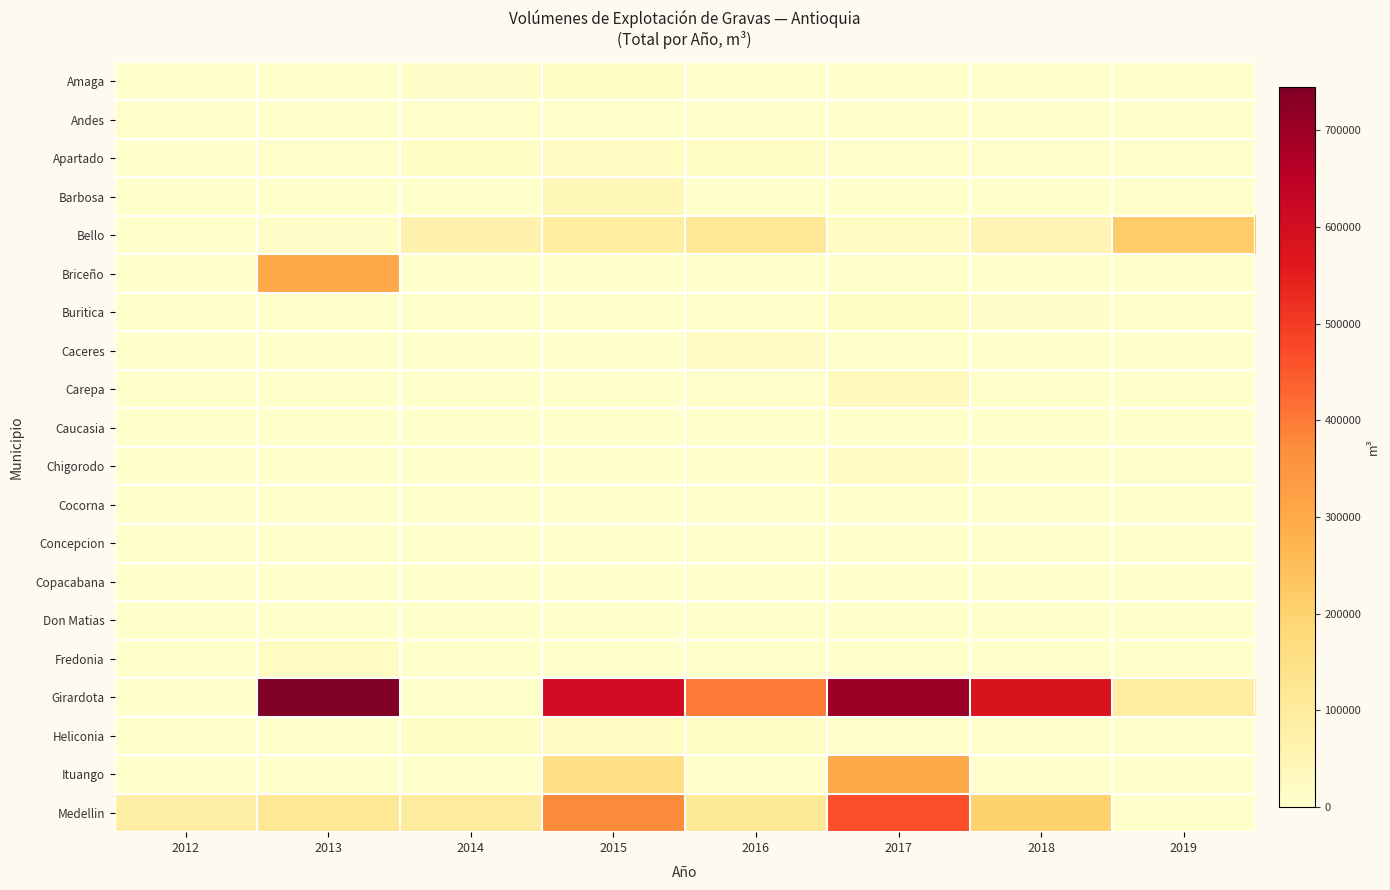

Which series changed the most between 2014 and 2015?

Girardota